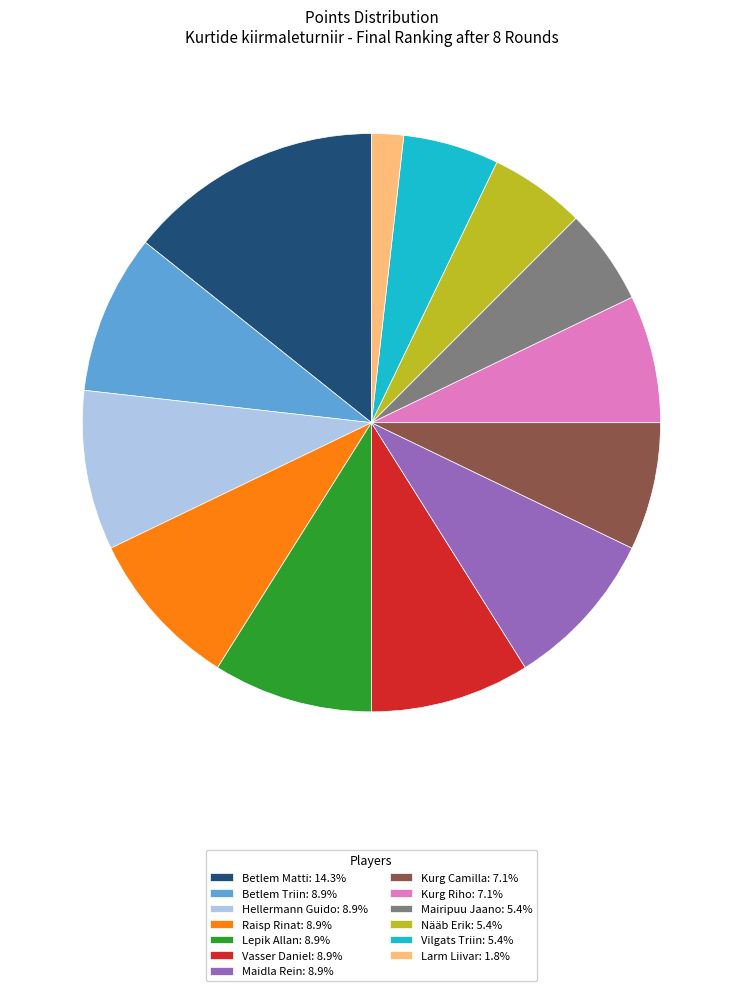

Do Betlem Matti: 14.3% and Maidla Rein: 8.9% together represent more than half of the pie?

No